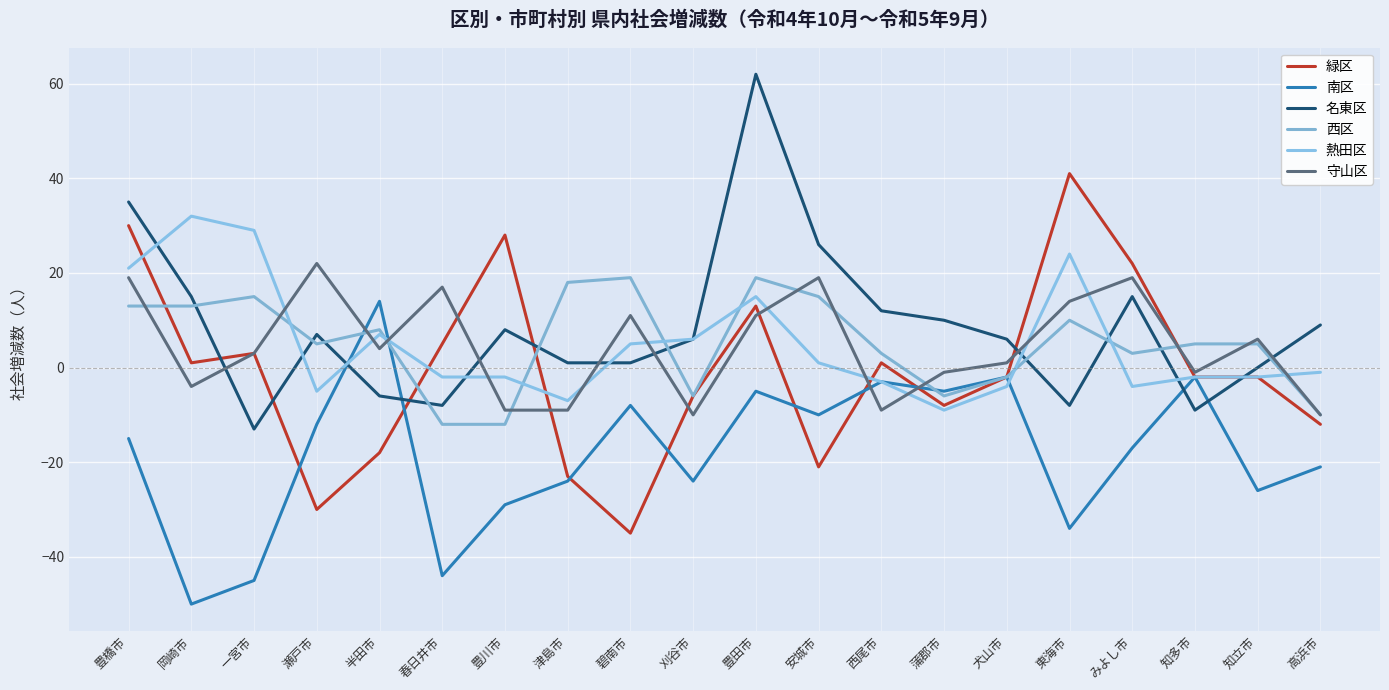

Which category has the lowest value across all series?

岡崎市